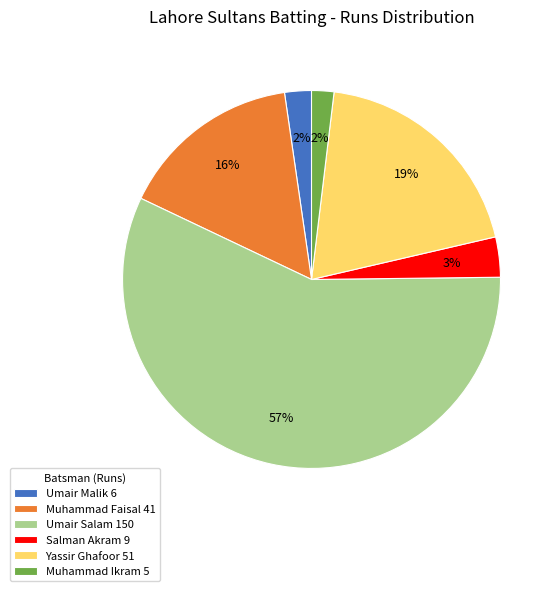

The Muhammad Ikram slice represents 2% of the pie. True or false?

True